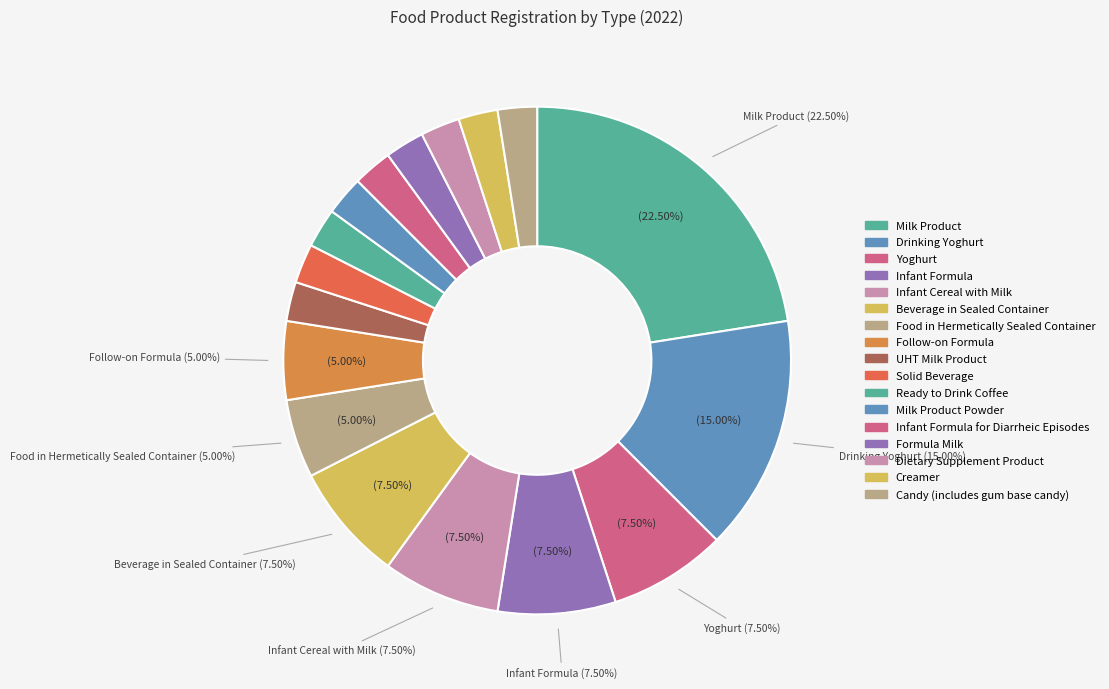

Count the number of slices in the pie.

17